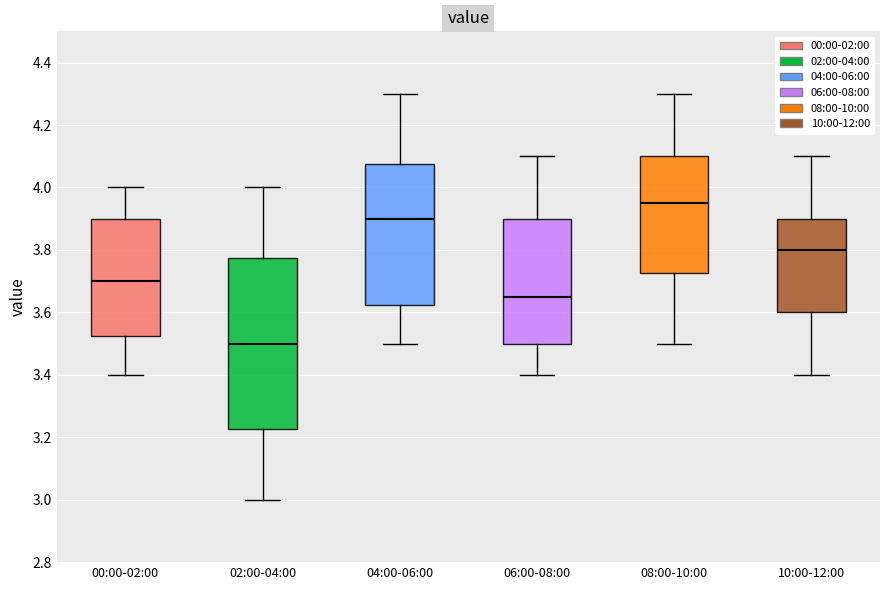

Reading left to right, transcribe this box plot: for each box, give where its median line is, the range the box spans, and where its two whiskers end, as read against the y-axis. The values are not printed on the chart, so give them approximately, as read against the axis.

00:00-02:00: median 3.70, box 3.52 to 3.90, whiskers 3.40 to 4.00
02:00-04:00: median 3.50, box 3.22 to 3.78, whiskers 3.00 to 4.00
04:00-06:00: median 3.90, box 3.62 to 4.08, whiskers 3.50 to 4.30
06:00-08:00: median 3.66, box 3.50 to 3.90, whiskers 3.40 to 4.10
08:00-10:00: median 3.96, box 3.72 to 4.10, whiskers 3.50 to 4.30
10:00-12:00: median 3.80, box 3.60 to 3.90, whiskers 3.40 to 4.10